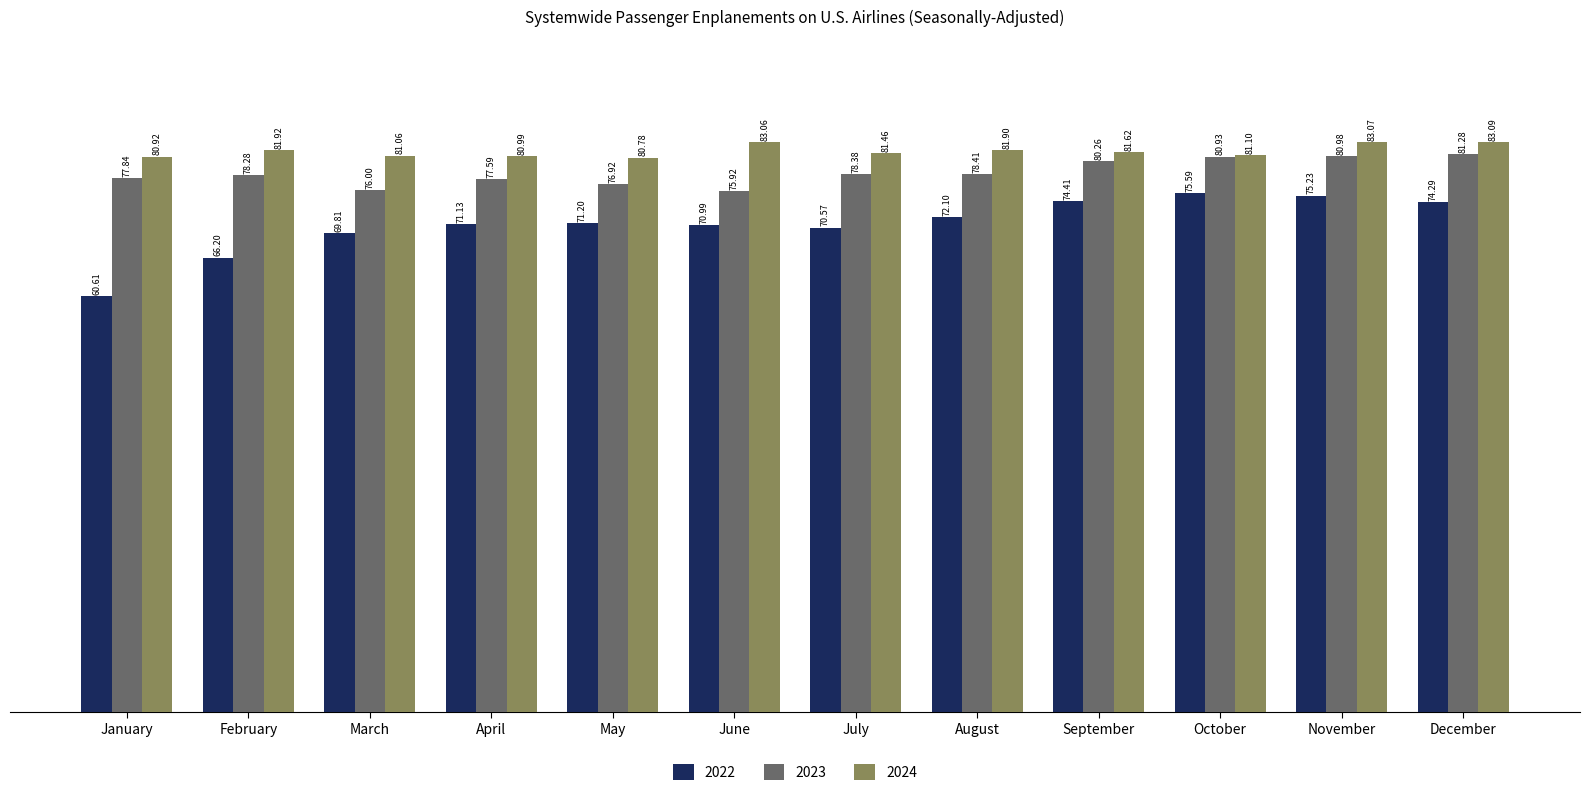

What is the difference between the maximum and second lowest values in the 2022 series?

9.4